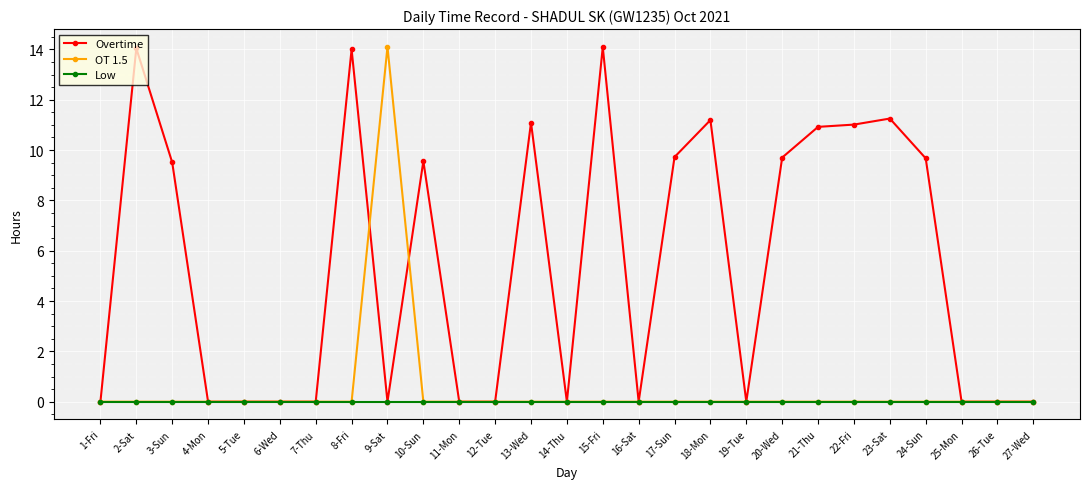

Which series has the largest total across all categories?

Overtime